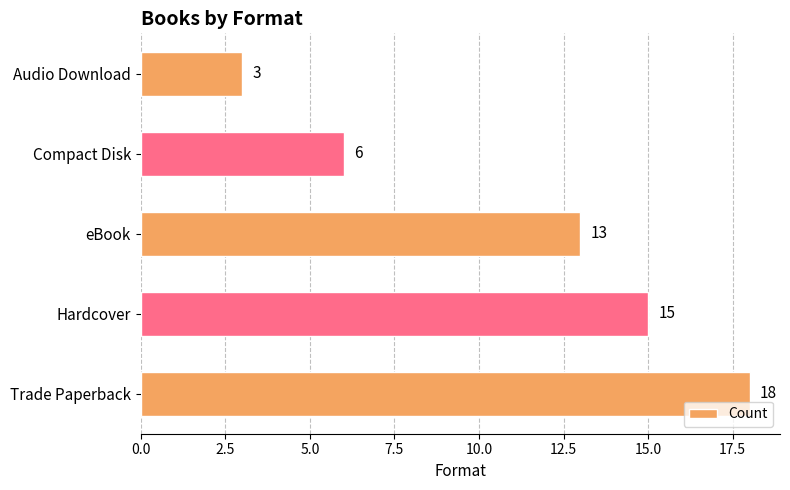

What is the change in value from Hardcover to Compact Disk?

-9